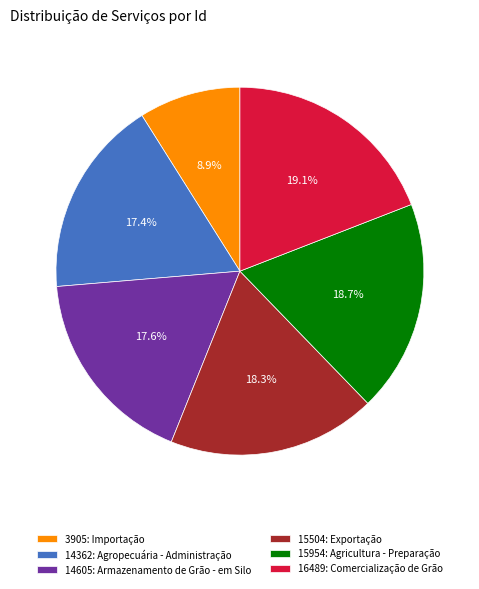

What is the smallest slice in the pie chart?

3905: Importação